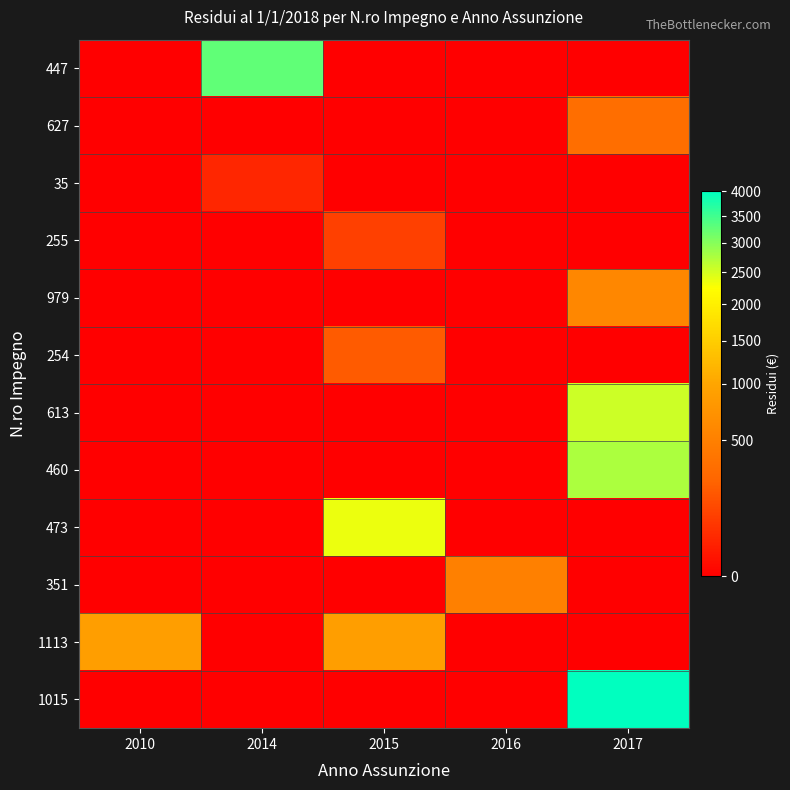

Reading right to left, what are all the values shown in this chart?

447: 2017=0.0	2016=0.0	2015=0.0	2014=3269.0	2010=0.0
627: 2017=324.5	2016=0.0	2015=0.0	2014=0.0	2010=0.0
35: 2017=0.0	2016=0.0	2015=0.0	2014=37.5	2010=0.0
255: 2017=0.0	2016=0.0	2015=100.0	2014=0.0	2010=0.0
979: 2017=583.6	2016=0.0	2015=0.0	2014=0.0	2010=0.0
254: 2017=0.0	2016=0.0	2015=200.0	2014=0.0	2010=0.0
613: 2017=2557.0	2016=0.0	2015=0.0	2014=0.0	2010=0.0
460: 2017=2754.2	2016=0.0	2015=0.0	2014=0.0	2010=0.0
473: 2017=0.0	2016=0.0	2015=2358.0	2014=0.0	2010=0.0
351: 2017=0.0	2016=500.0	2015=0.0	2014=0.0	2010=0.0
1113: 2017=0.0	2016=0.0	2015=883.1	2014=0.0	2010=883.1
1015: 2017=4000.0	2016=0.0	2015=0.0	2014=0.0	2010=0.0